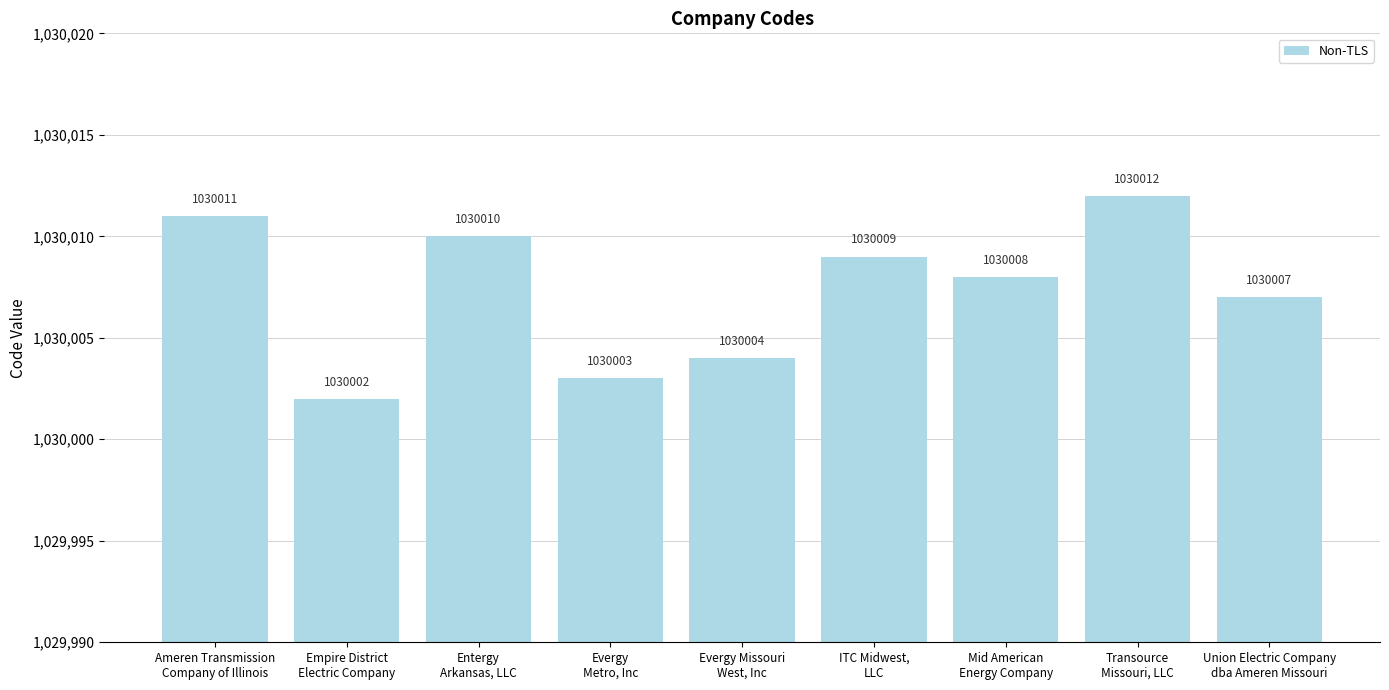

Rank the categories by value from lowest to highest.

Empire District
Electric Company, Evergy
Metro, Inc, Evergy Missouri
West, Inc, Union Electric Company
dba Ameren Missouri, Mid American
Energy Company, ITC Midwest,
LLC, Entergy
Arkansas, LLC, Ameren Transmission
Company of Illinois, Transource
Missouri, LLC